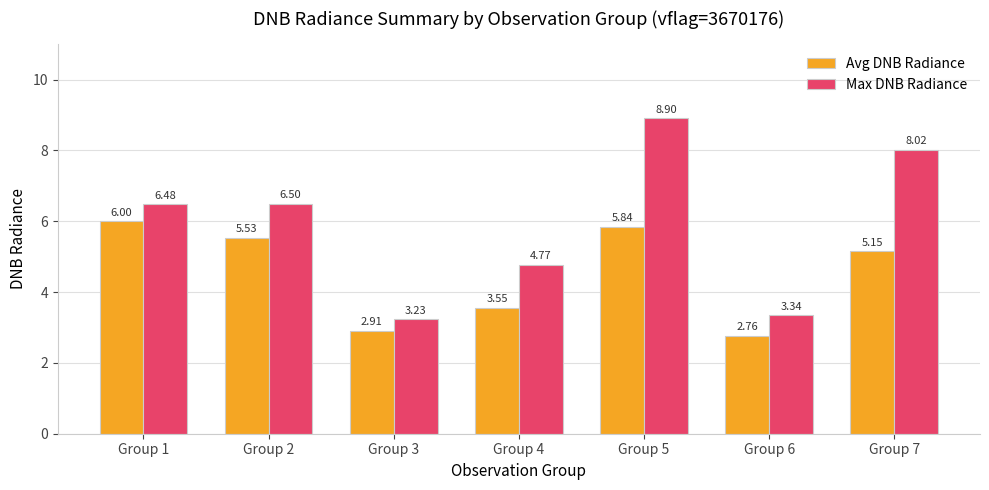

The value of Avg DNB Radiance at Group 7 is 9.2. True or false?

False